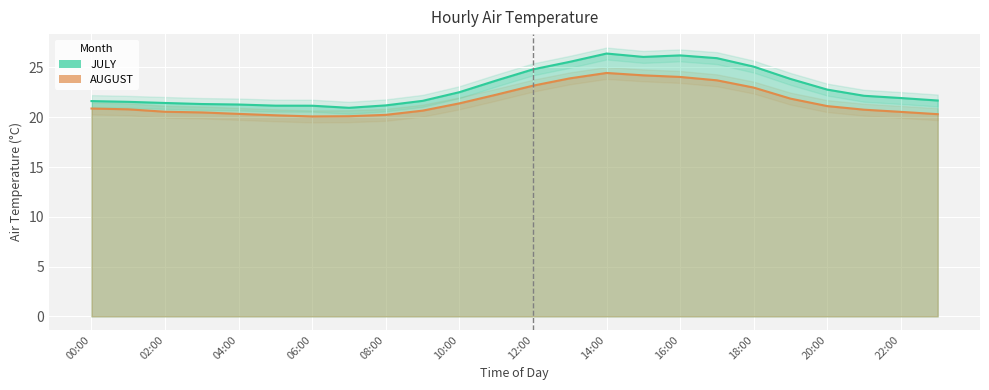

Which series has the widest spread of values?

JULY